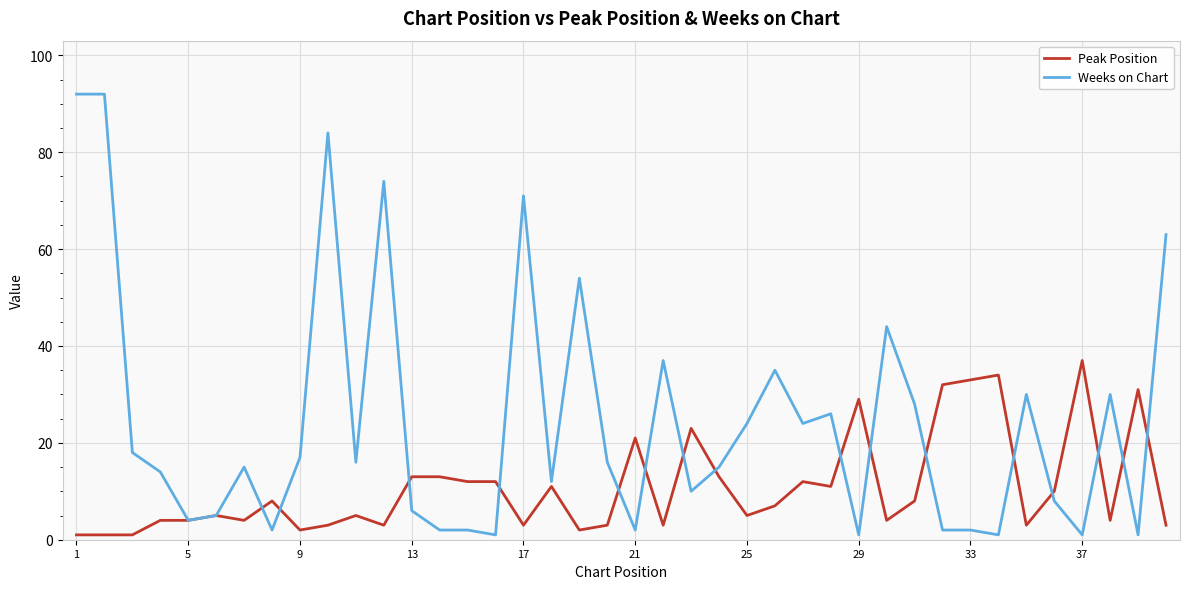

Which series has the widest spread of values?

Weeks on Chart